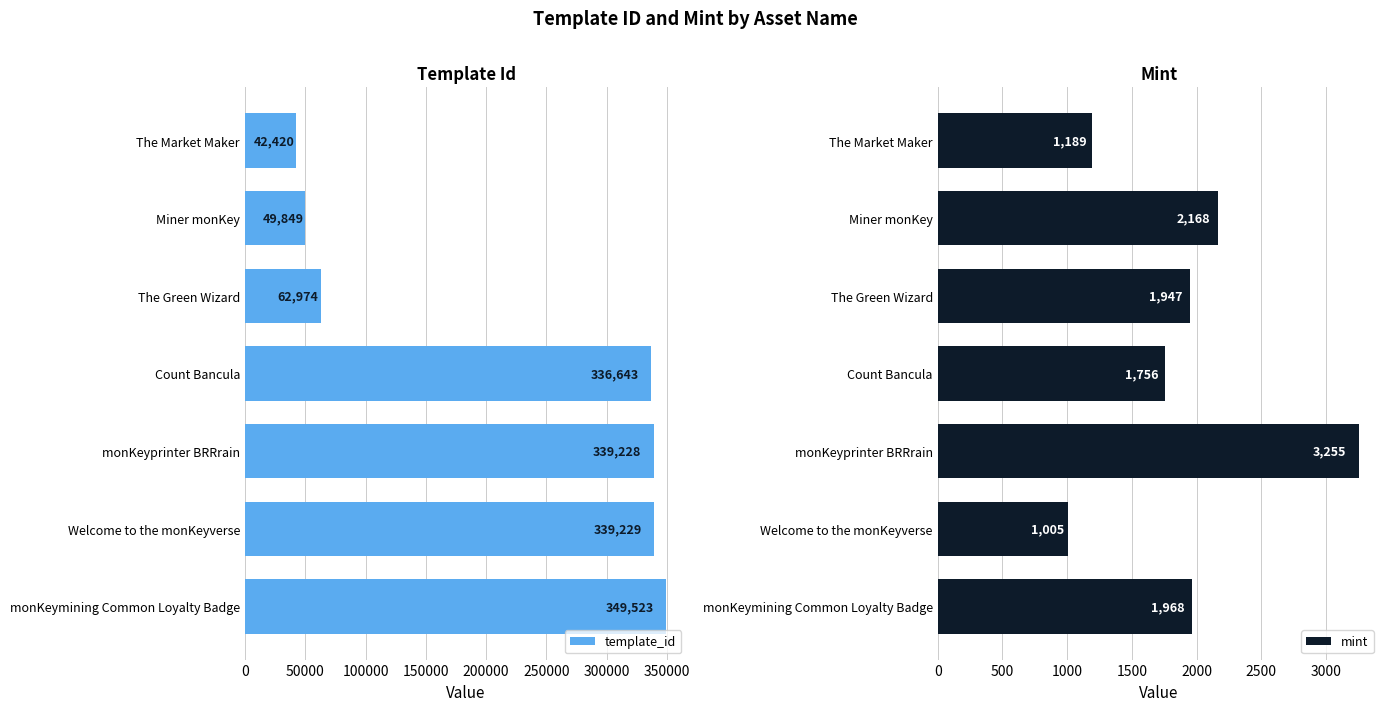

What is the average value of the template_id series?

217124